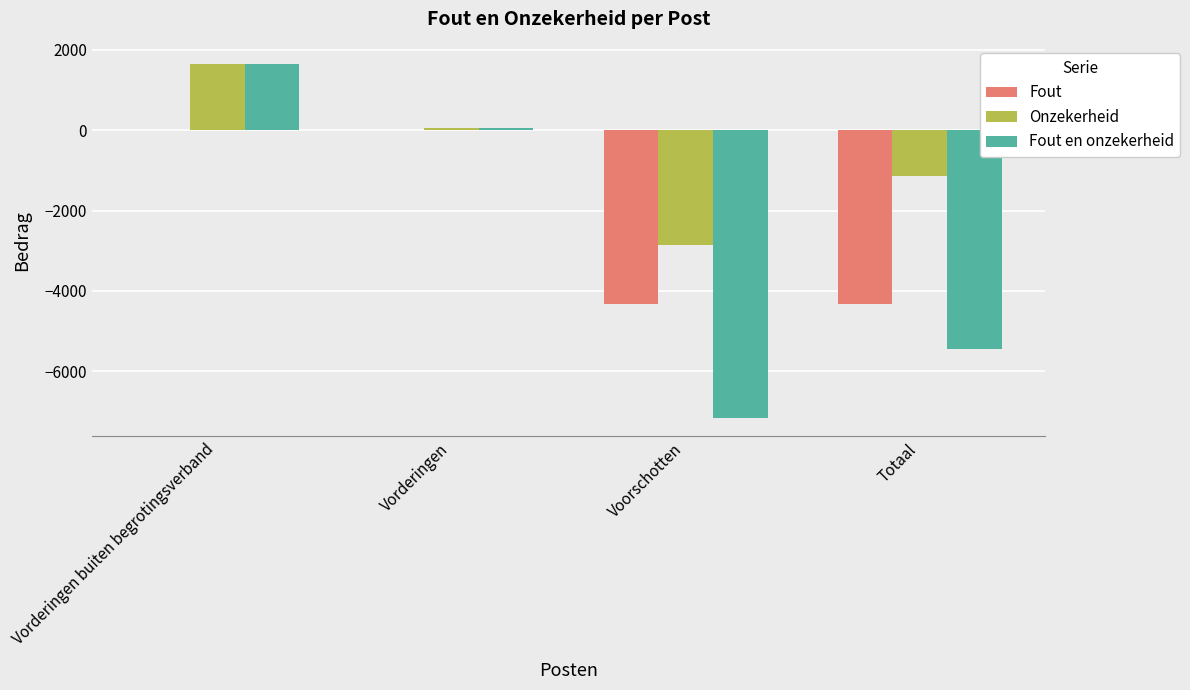

What is the total value across all series at Vorderingen buiten begrotingsverband?

3306